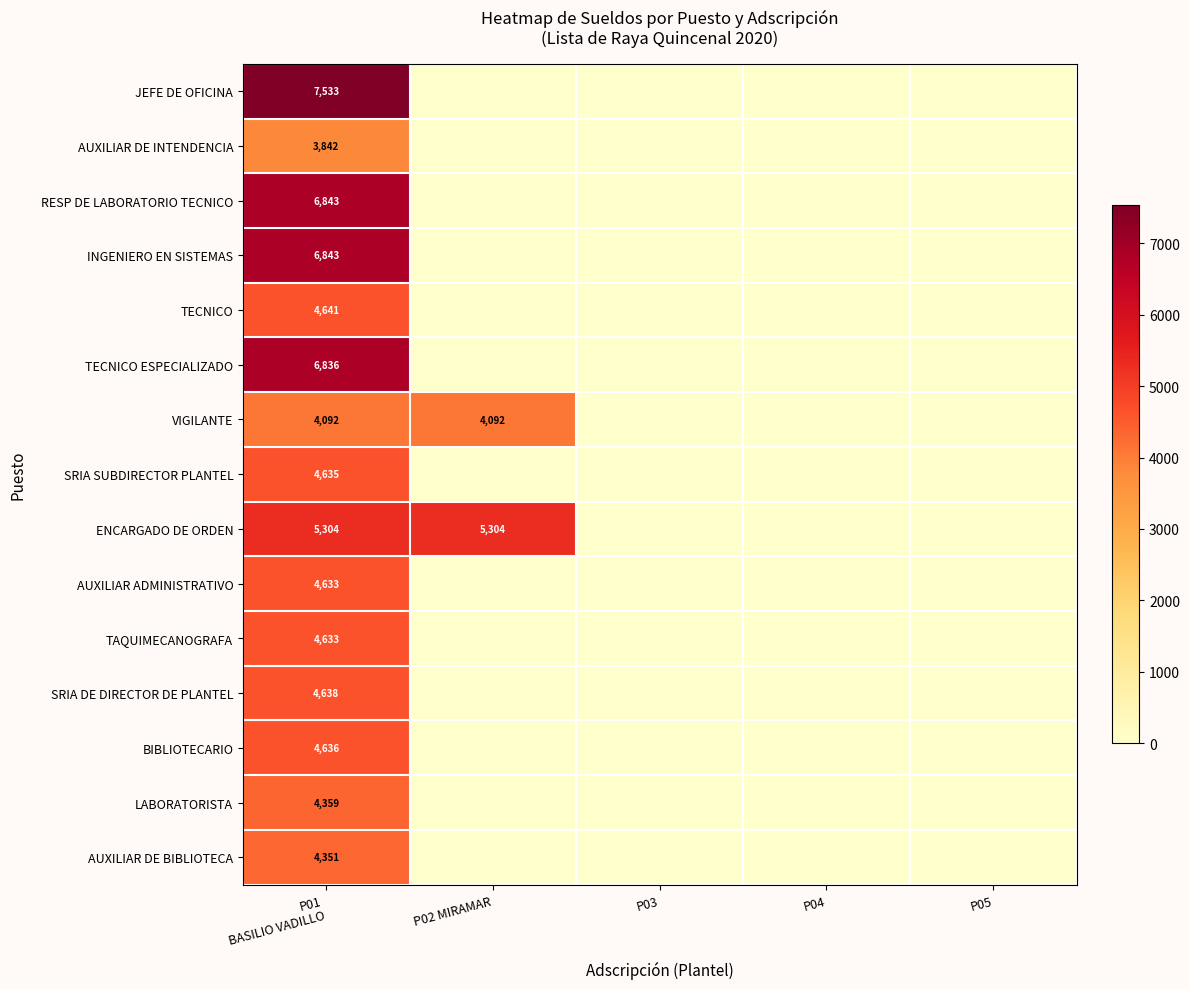

List the series in order of their peak value, highest first.

JEFE DE OFICINA, RESP DE LABORATORIO TECNICO, INGENIERO EN SISTEMAS, TECNICO ESPECIALIZADO, ENCARGADO DE ORDEN, TECNICO, SRIA DE DIRECTOR DE PLANTEL, BIBLIOTECARIO, SRIA SUBDIRECTOR PLANTEL, AUXILIAR ADMINISTRATIVO, TAQUIMECANOGRAFA, LABORATORISTA, AUXILIAR DE BIBLIOTECA, VIGILANTE, AUXILIAR DE INTENDENCIA